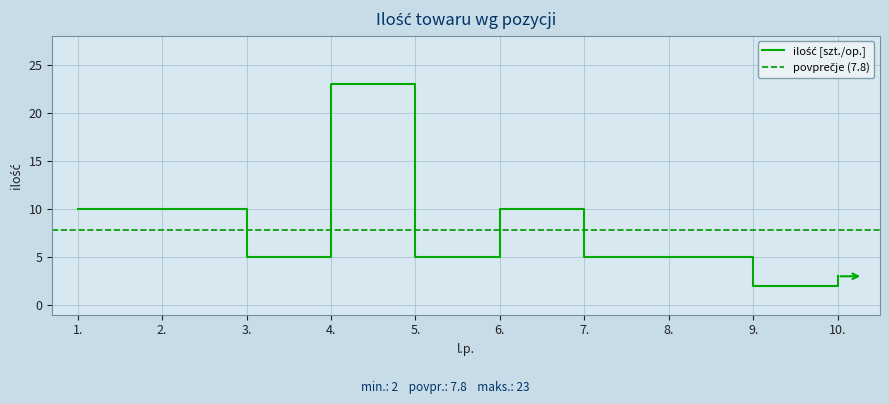

What is the smallest value displayed?

2